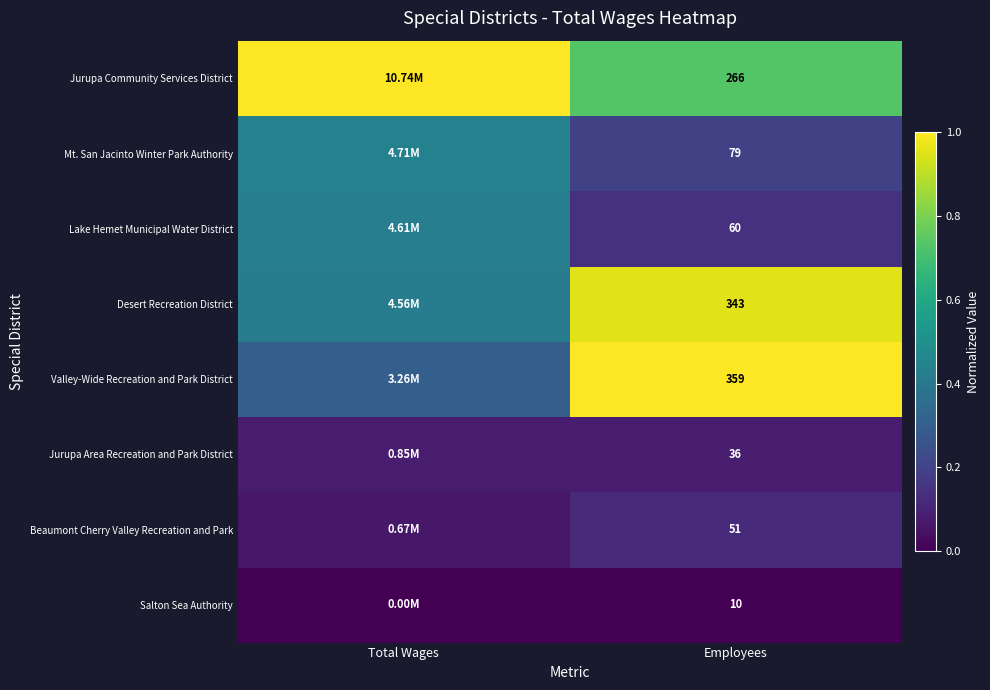

What is the total value across all series at Employees?

1204.0